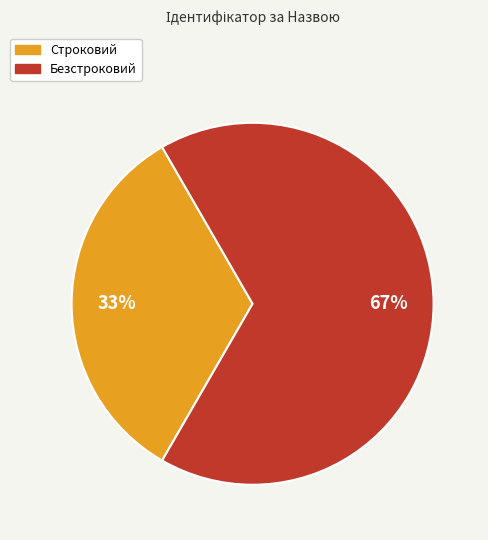

Do Строковий and Безстроковий together represent more than half of the pie?

Yes